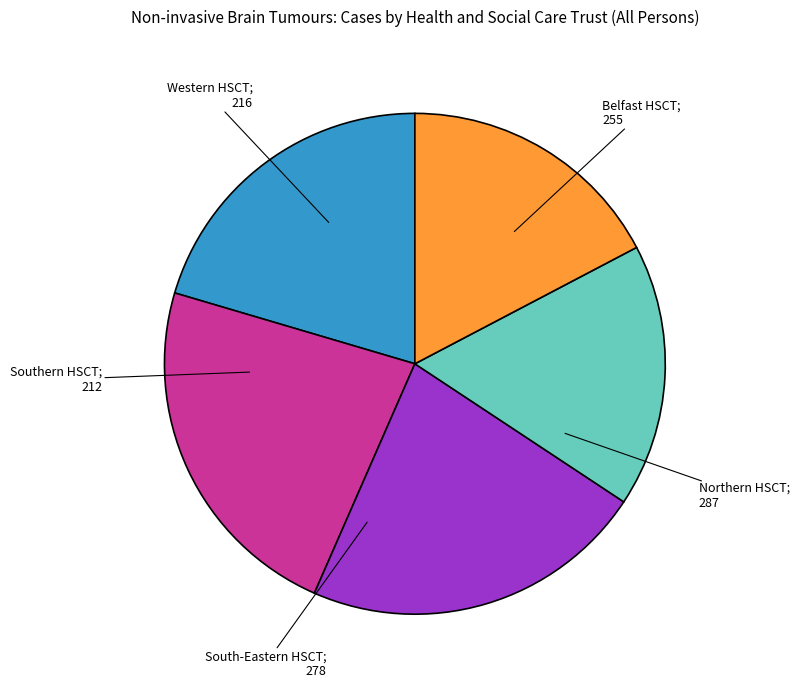

Is there a majority slice in this chart?

No